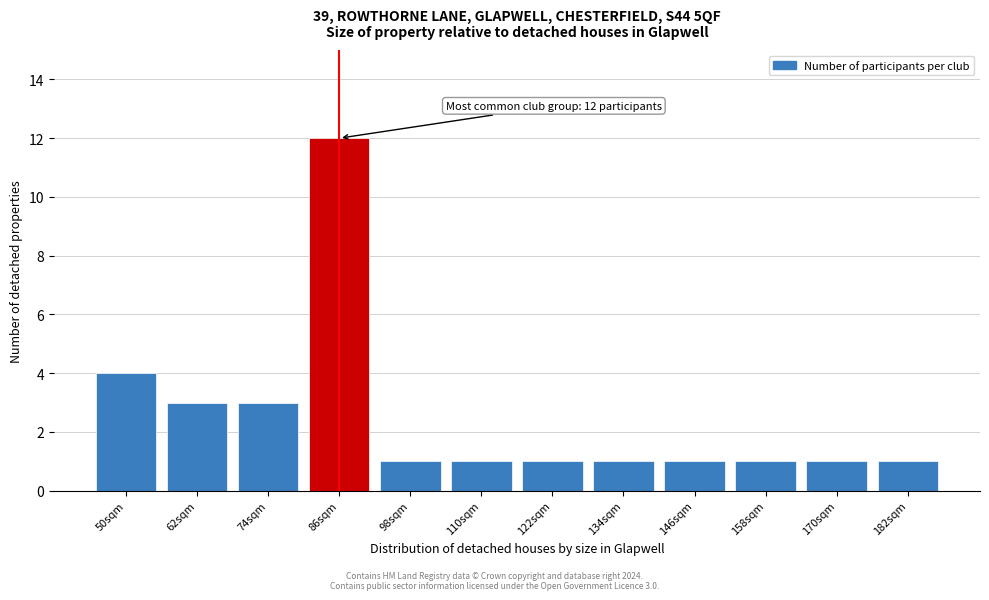

Reading right to left, transcribe all the data shown in this chart.

182sqm=1	170sqm=1	158sqm=1	146sqm=1	134sqm=1	122sqm=1	110sqm=1	98sqm=1	86sqm=12	74sqm=3	62sqm=3	50sqm=4